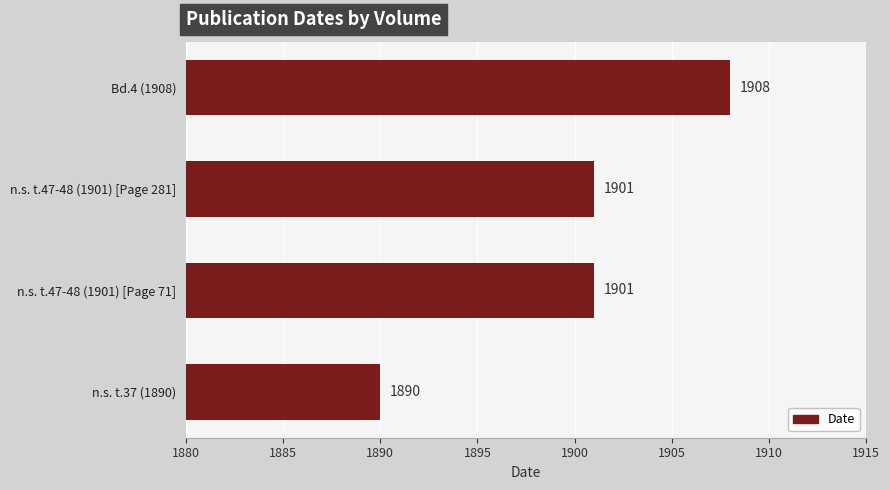

The chart shows a value of 1890 at n.s. t.37 (1890). True or false?

True